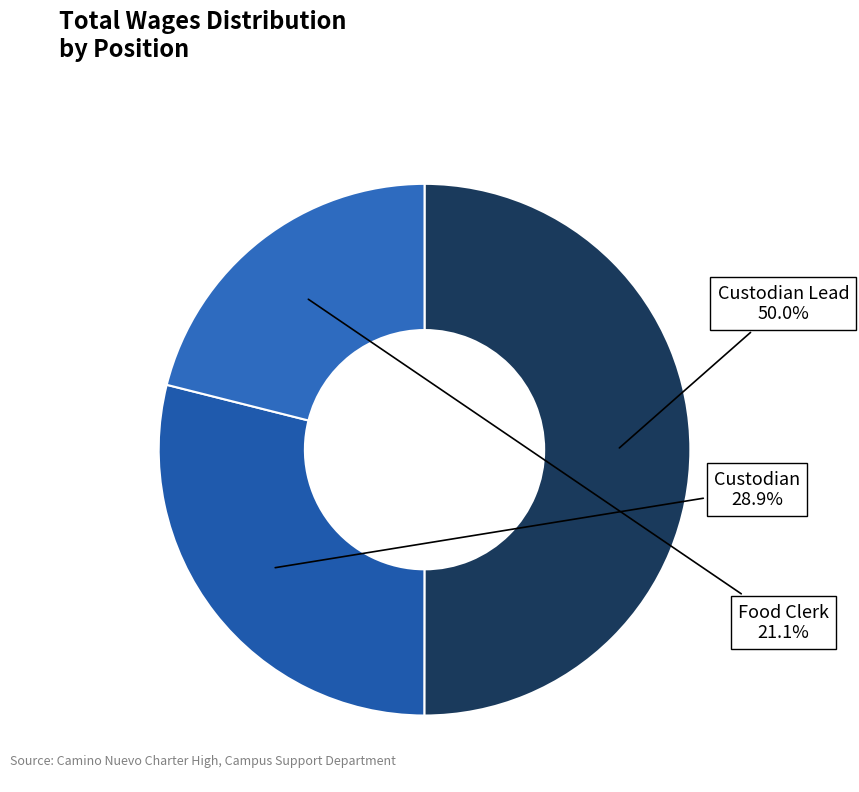

How many slices are in this pie chart?

3